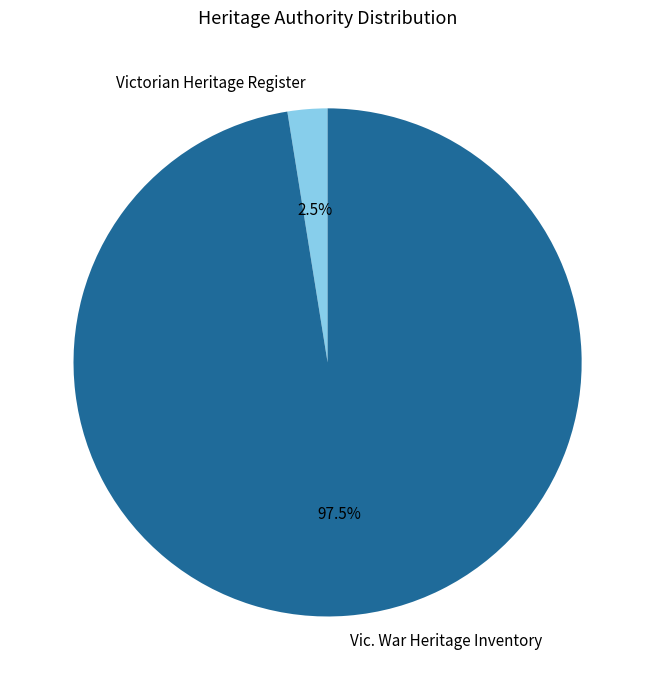

How much of the chart is everything except Vic. War Heritage Inventory?

2.5%